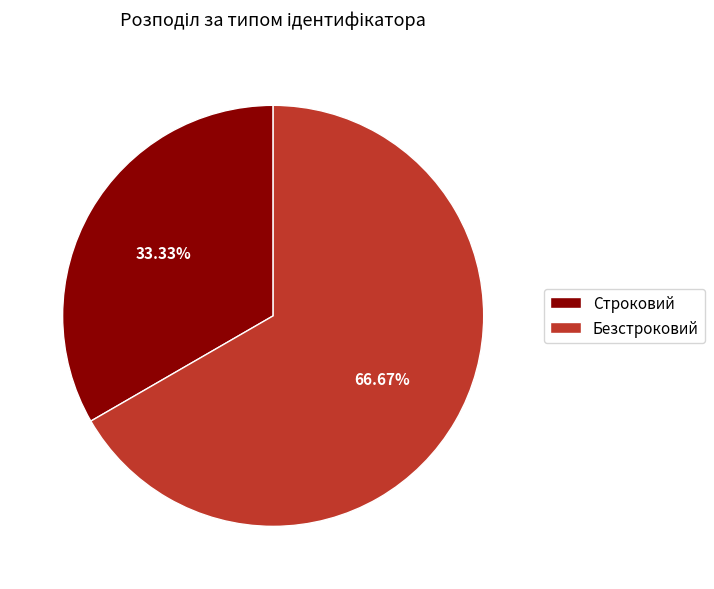

Which category has the smallest portion of the pie?

Строковий